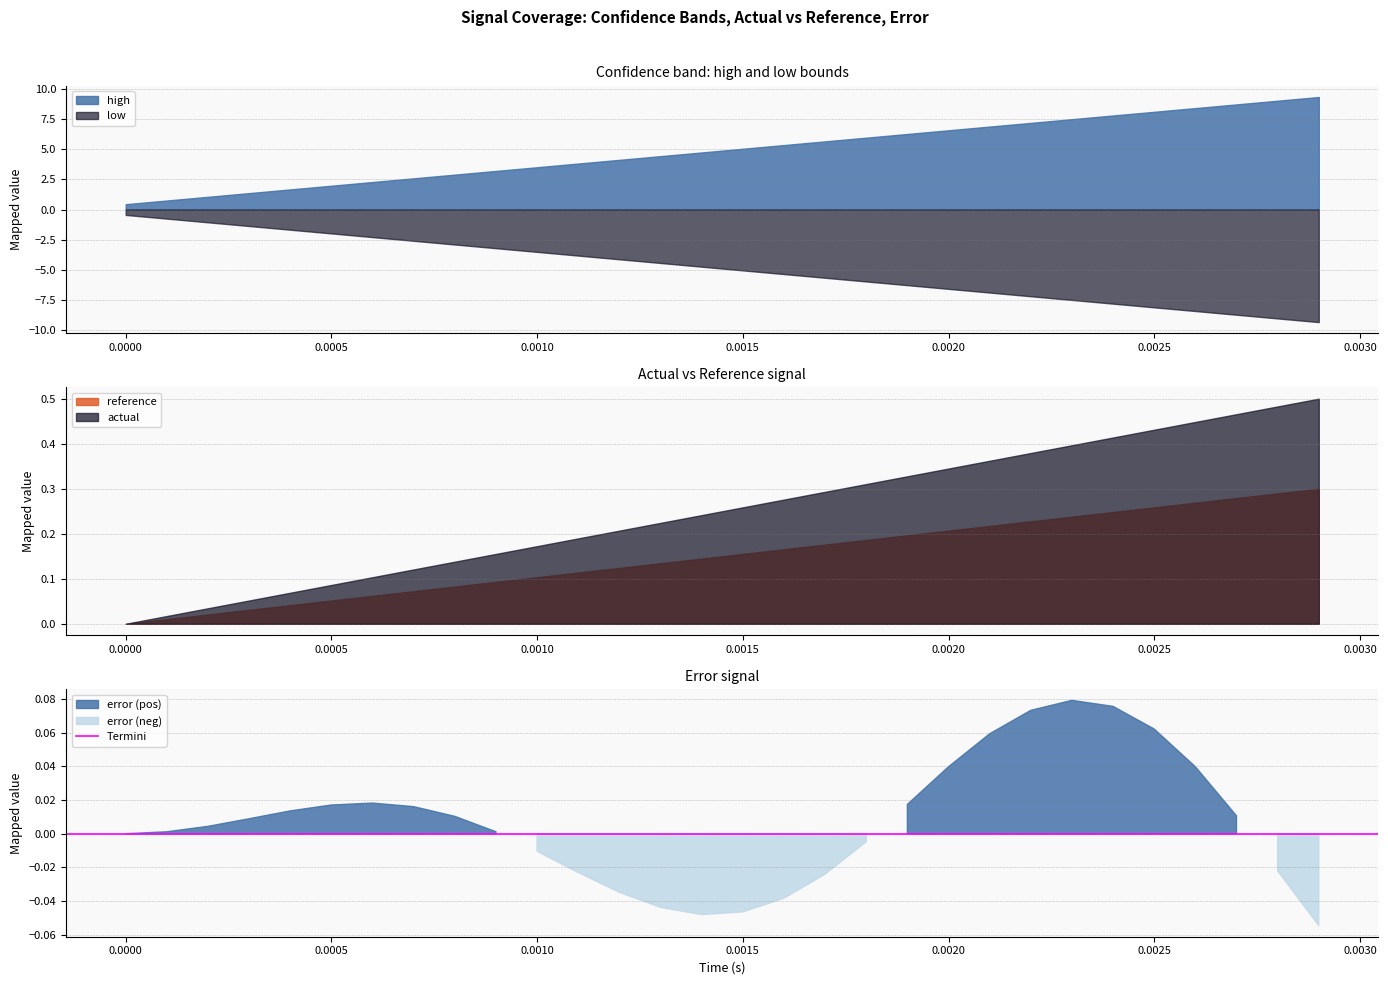

What is the average value of the high series?

4.9